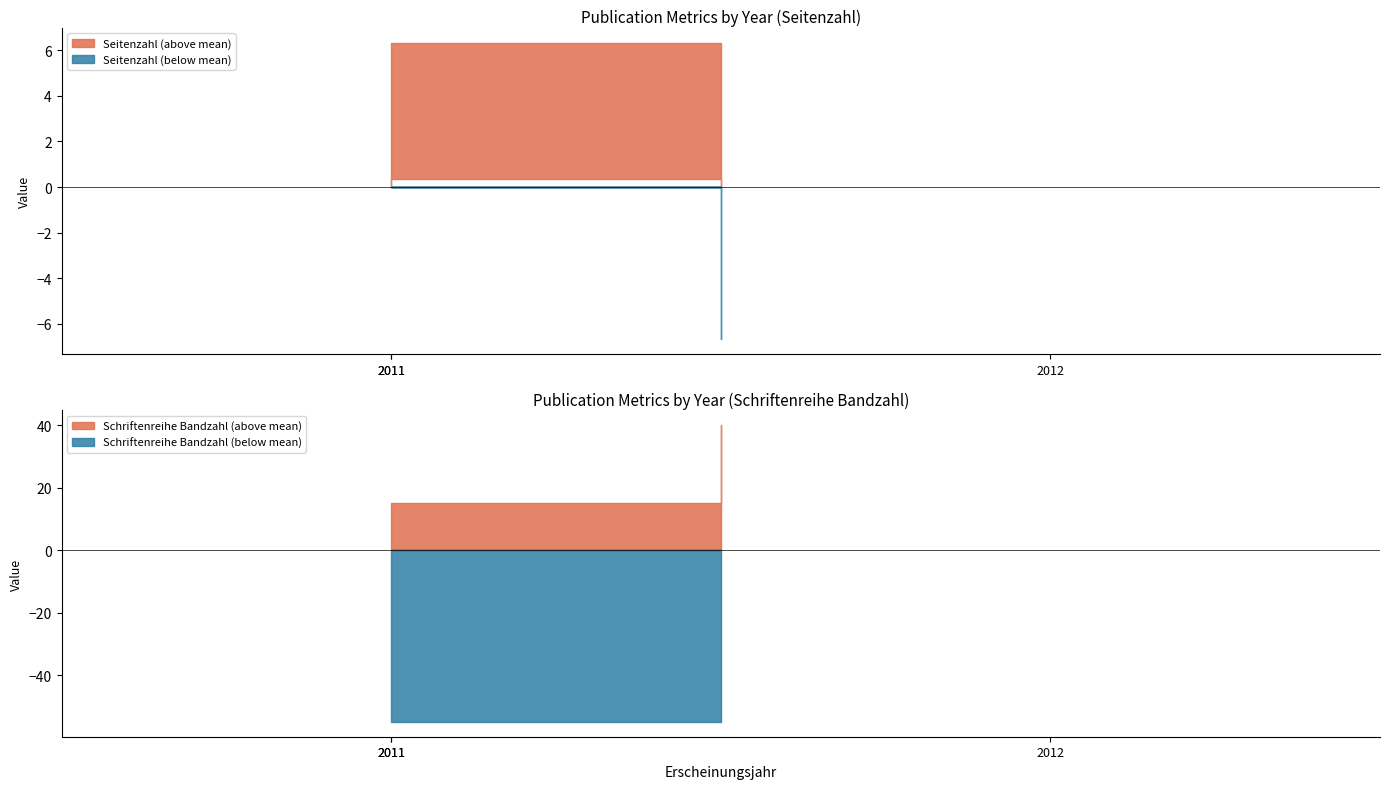

Rank the series at 2011 from lowest to highest value.

Schriftenreihe Bandzahl, Seitenzahl